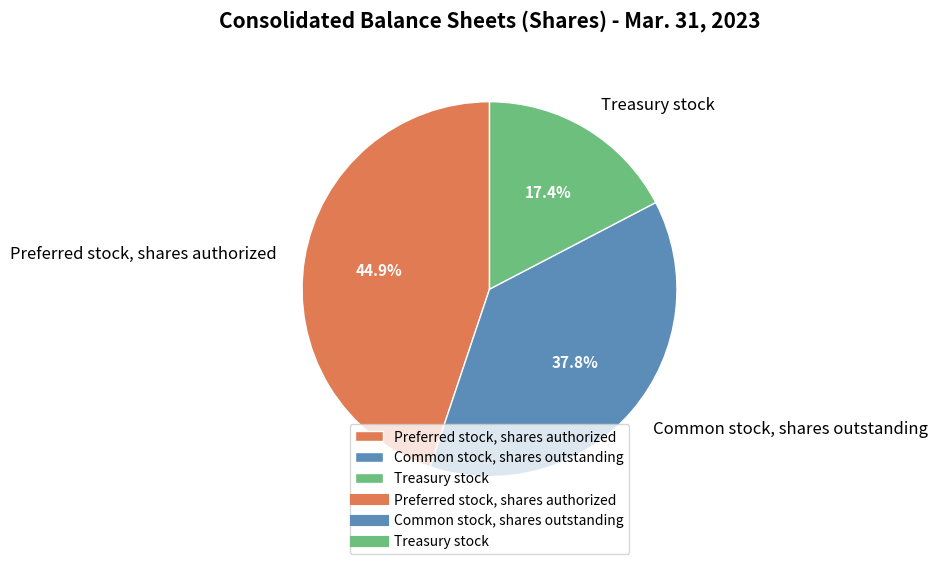

Does Common stock, shares outstanding represent more than half of the total?

No